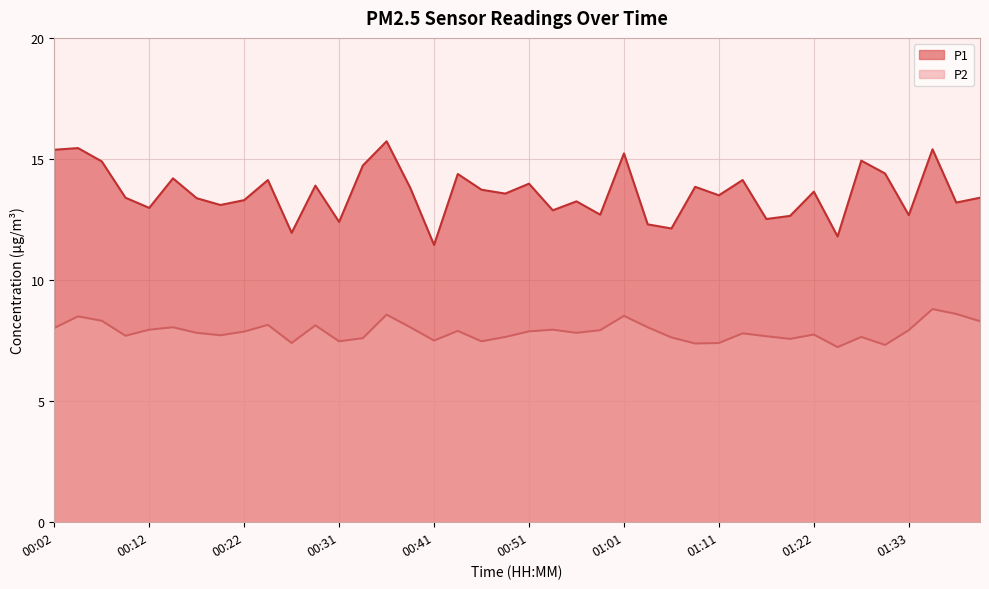

Reading left to right, what are all the values shown in this chart?

P1: 00:02=15.4	00:04=15.4	00:07=14.9	00:09=13.4	00:12=13.0	00:14=14.2	00:17=13.4	00:19=13.1	00:22=13.3	00:24=14.1	00:27=11.9	00:29=13.9	00:31=12.4	00:34=14.7	00:36=15.7	00:39=13.8	00:41=11.4	00:44=14.4	00:46=13.7	00:49=13.6	00:51=14.0	00:54=12.9	00:56=13.2	00:59=12.7	01:01=15.2	01:04=12.3	01:06=12.1	01:09=13.8	01:11=13.5	01:14=14.1	01:17=12.5	01:19=12.7	01:22=13.7	01:25=11.8	01:28=14.9	01:31=14.4	01:33=12.7	01:36=15.4	01:38=13.2	01:40=13.4
P2: 00:02=8.0	00:04=8.5	00:07=8.3	00:09=7.7	00:12=8.0	00:14=8.1	00:17=7.8	00:19=7.7	00:22=7.9	00:24=8.2	00:27=7.4	00:29=8.1	00:31=7.5	00:34=7.6	00:36=8.6	00:39=8.1	00:41=7.5	00:44=7.9	00:46=7.5	00:49=7.7	00:51=7.9	00:54=8.0	00:56=7.8	00:59=7.9	01:01=8.5	01:04=8.1	01:06=7.6	01:09=7.4	01:11=7.4	01:14=7.8	01:17=7.7	01:19=7.6	01:22=7.8	01:25=7.2	01:28=7.7	01:31=7.3	01:33=7.9	01:36=8.8	01:38=8.6	01:40=8.3